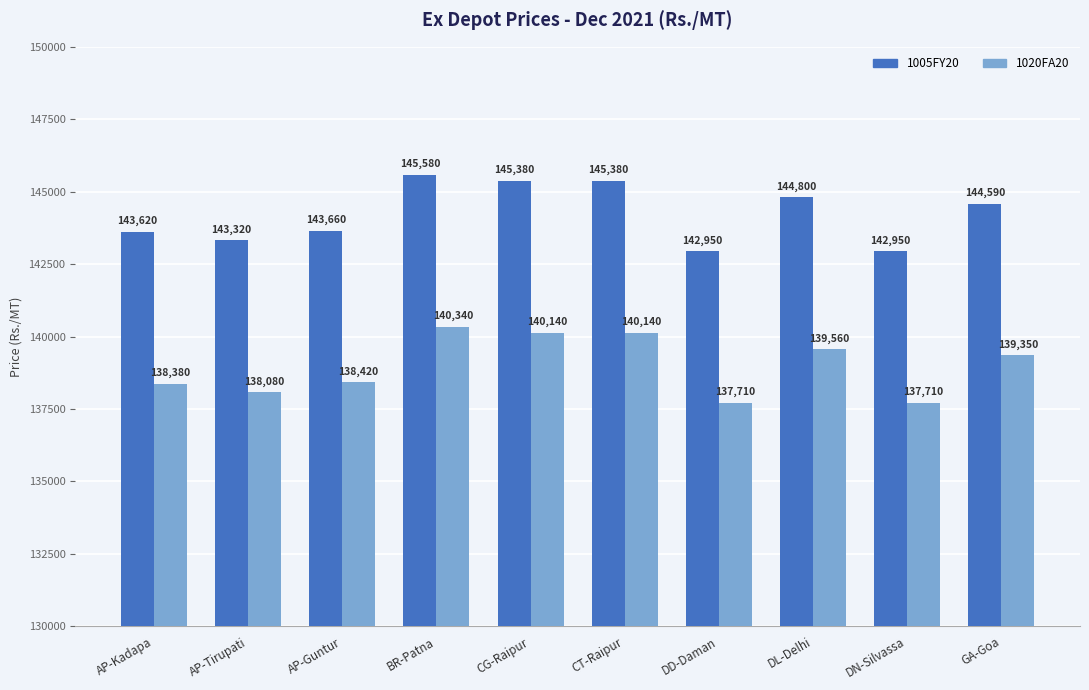

What is the label of the 5th bar from the right?

CT-Raipur